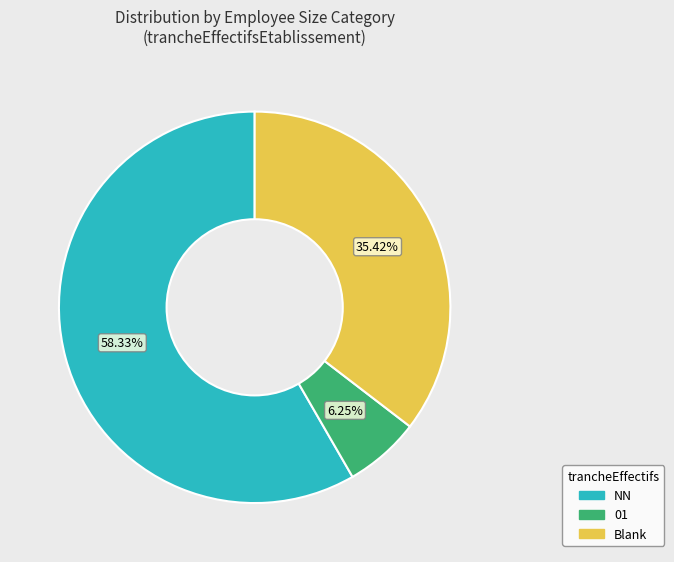

Is there a majority slice in this chart?

Yes